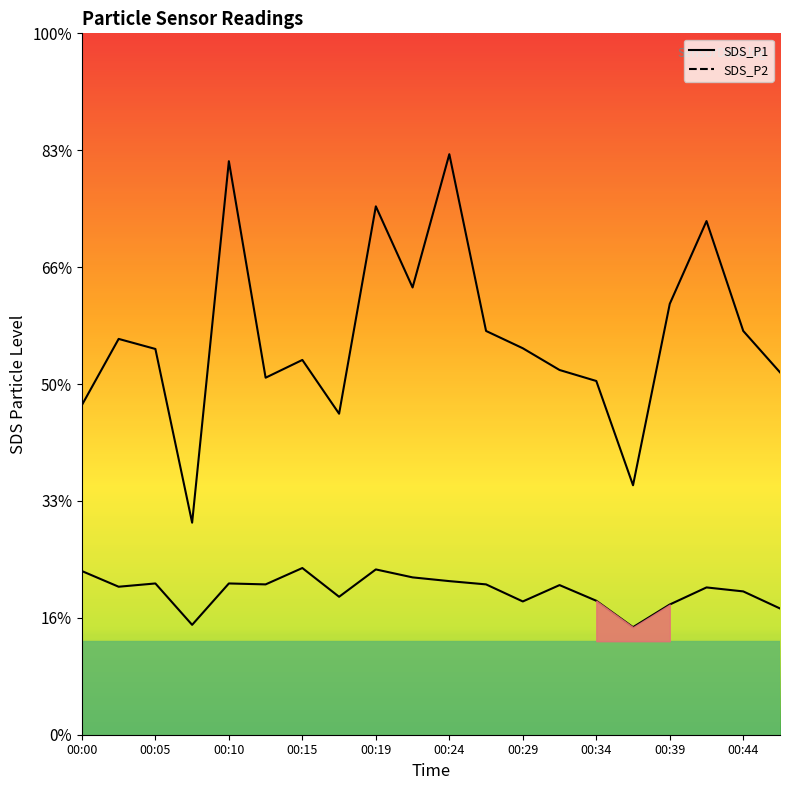

The SDS_P2 series shows 10.8 at 00:24. True or false?

False